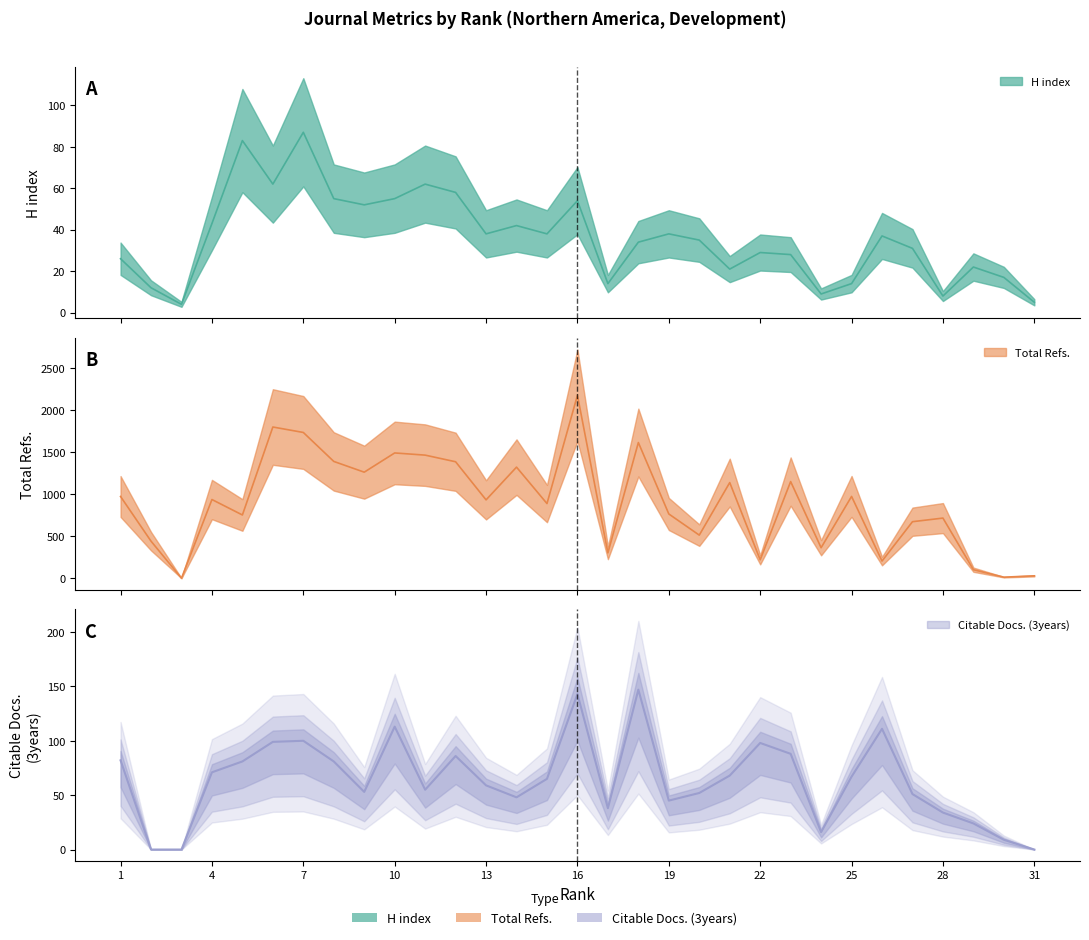

Is it true that Citable Docs. (3years) equals 143 at 16?

True